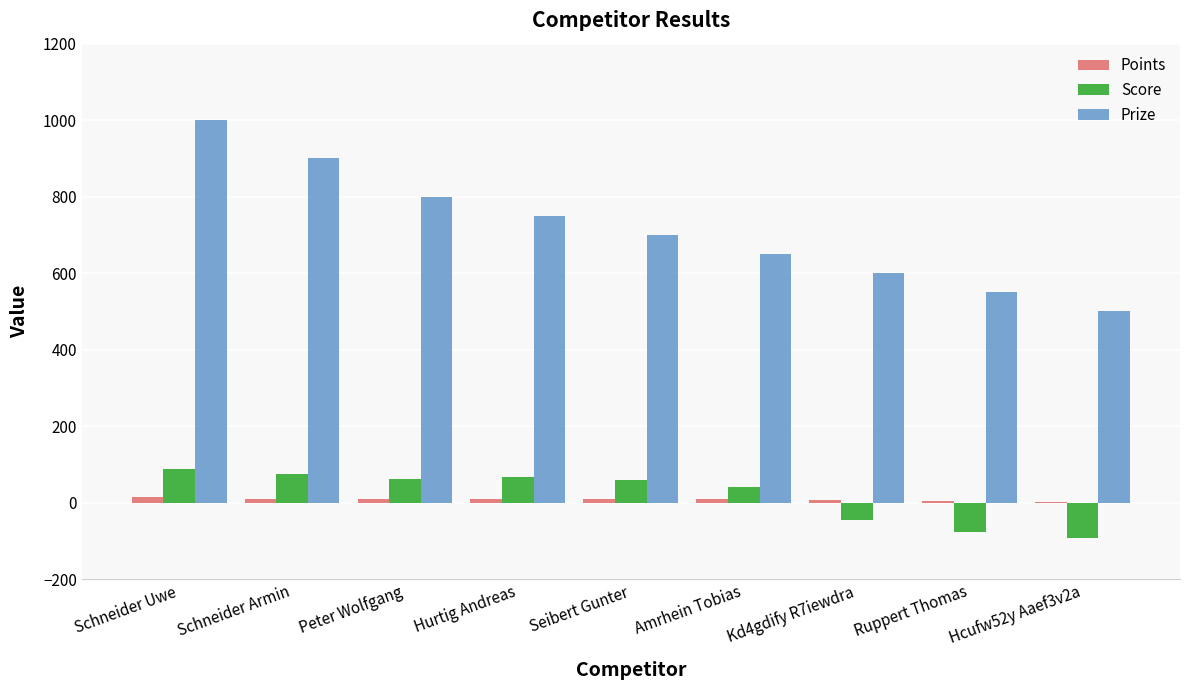

Is the value of Points at Amrhein Tobias greater than the value of Prize at Kd4gdify R7iewdra?

No